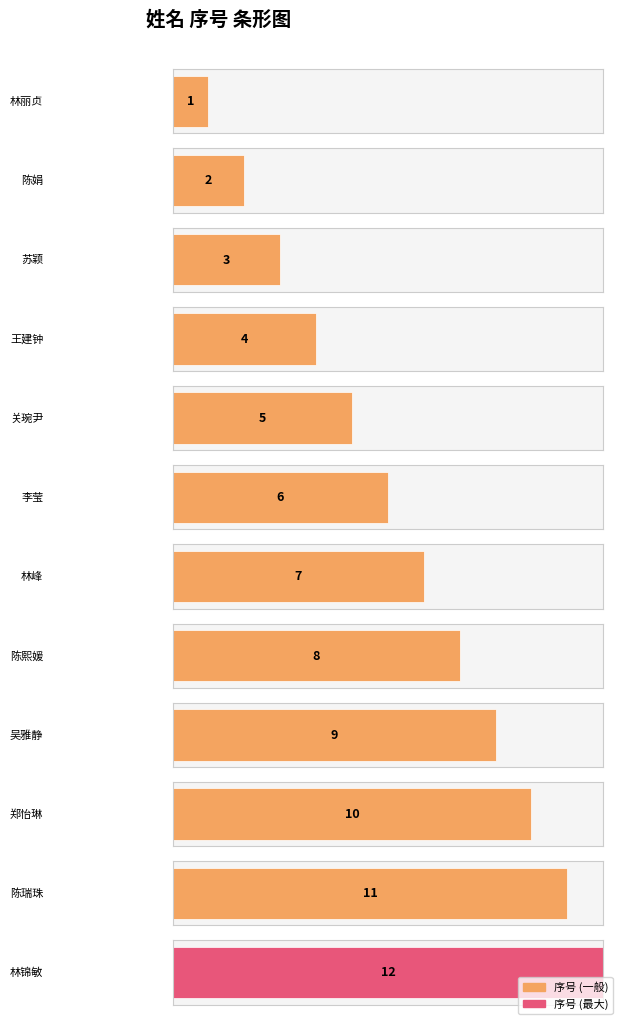

What position from the right is 李莹?

7